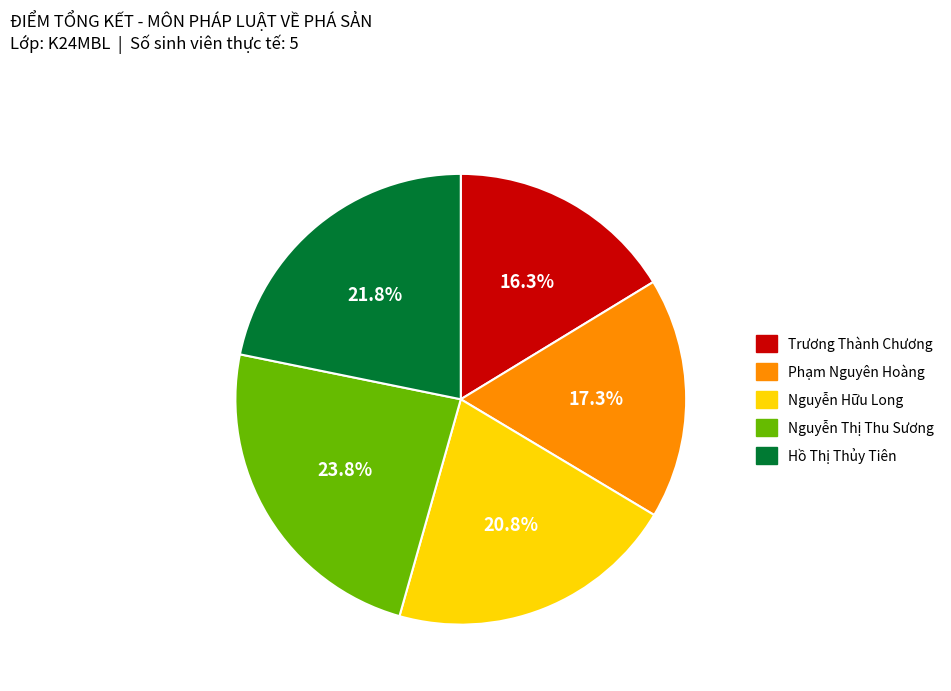

Do Nguyễn Thị Thu Sương and Phạm Nguyên Hoàng together represent more than half of the pie?

No